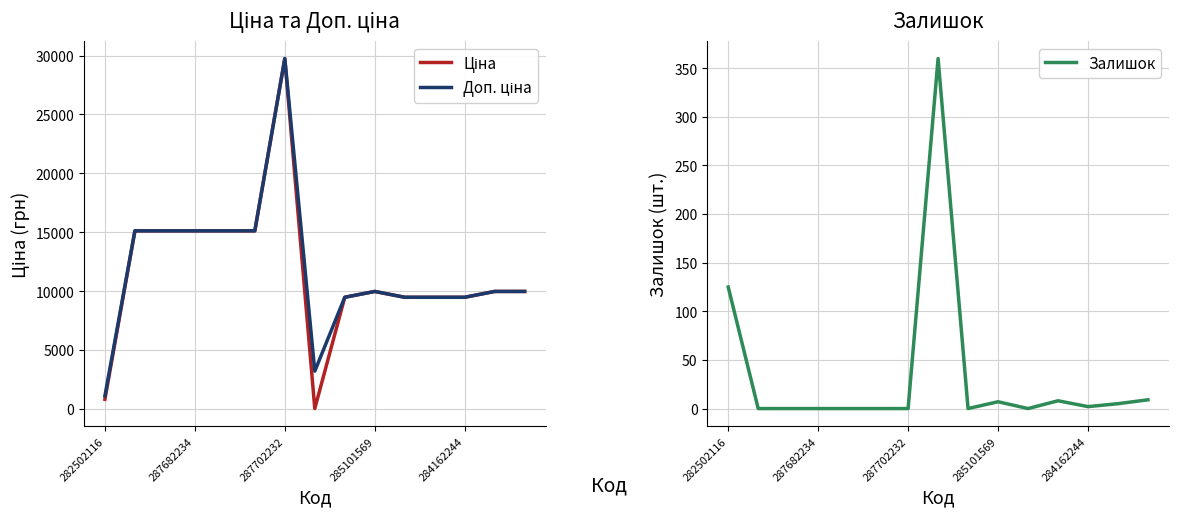

What are all the series names shown in the legend?

Ціна, Доп. ціна, Залишок